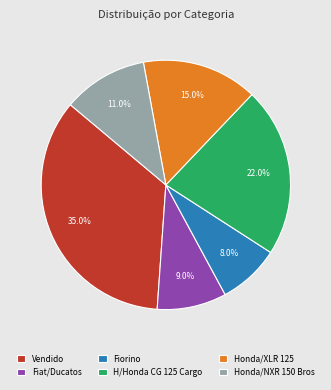

What is the smallest slice in the pie chart?

Fiorino